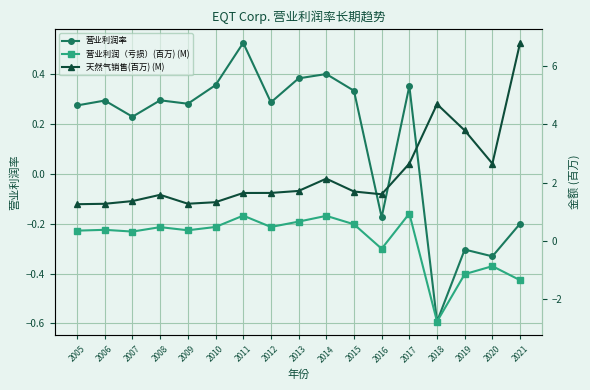

At which label does 营业利润率 first exceed 0?

2005